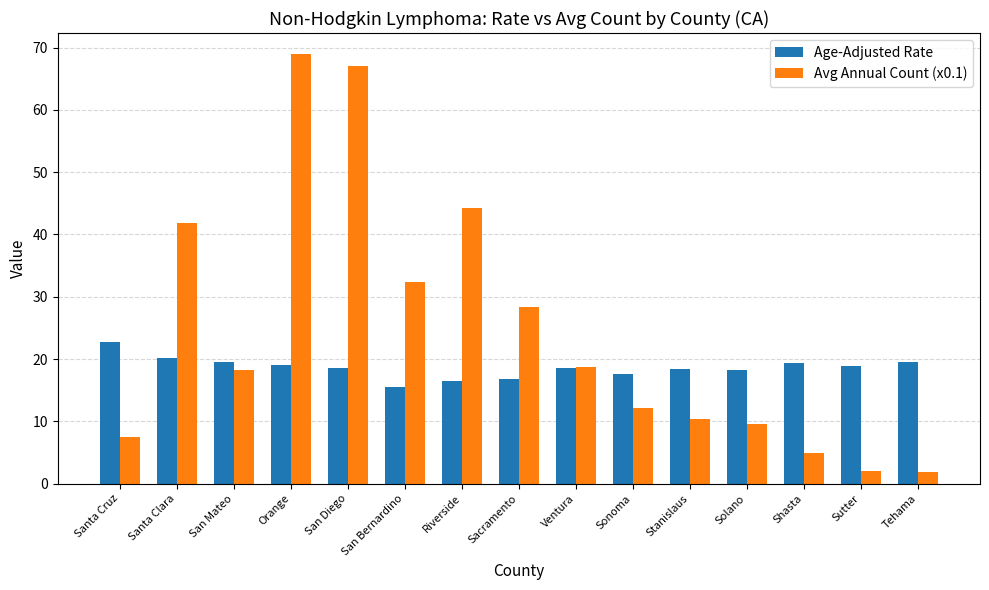

What is the difference between the second highest and second lowest values in the Age-Adjusted Rate series?

3.6